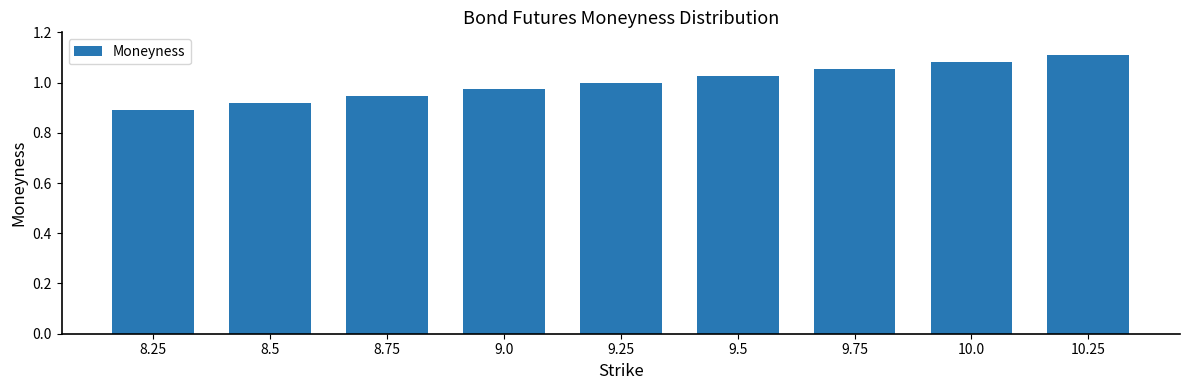

Between 8.75 and 9.0, which is larger?

9.0